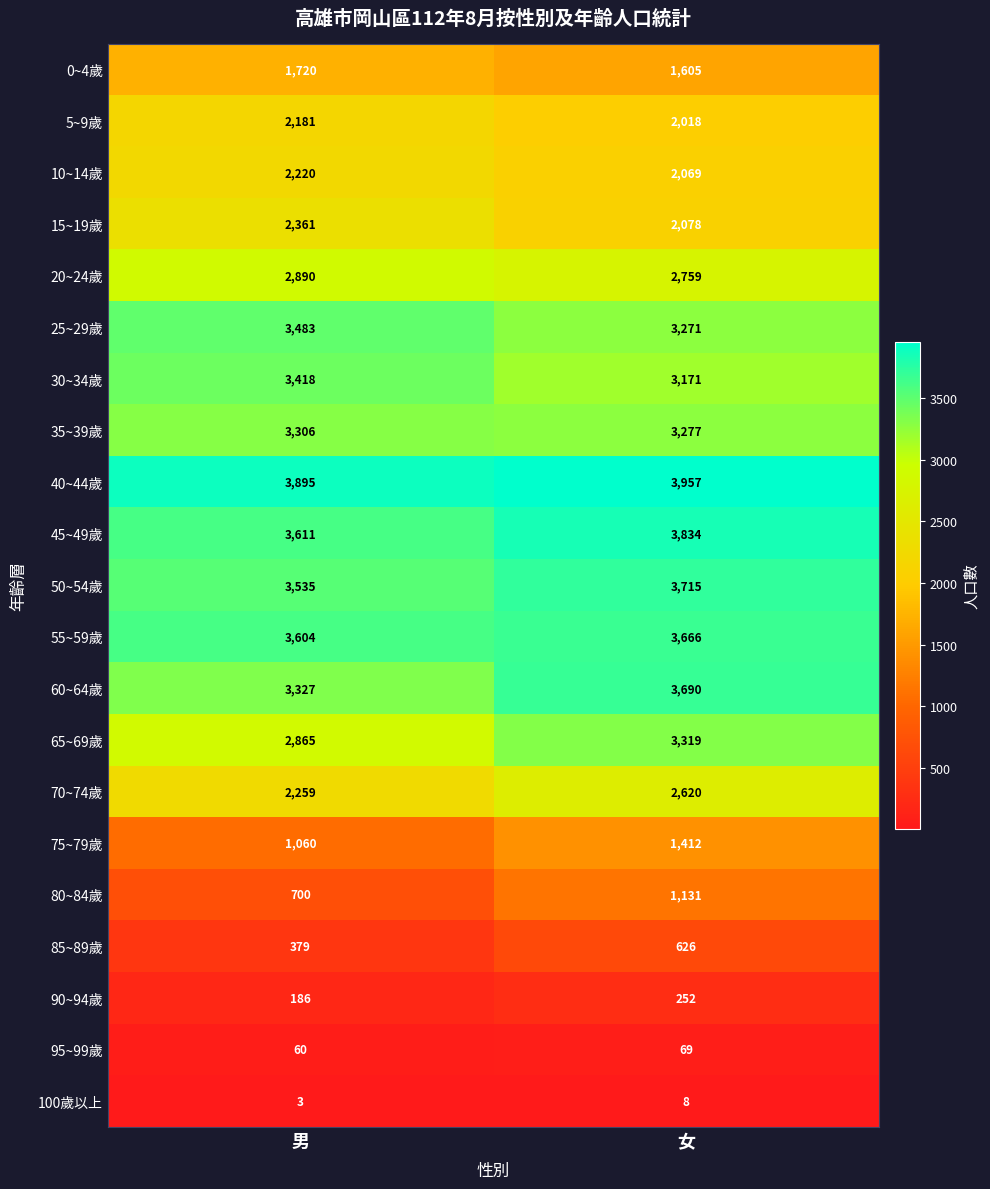

At how many categories does at least one series exceed 1981?

2